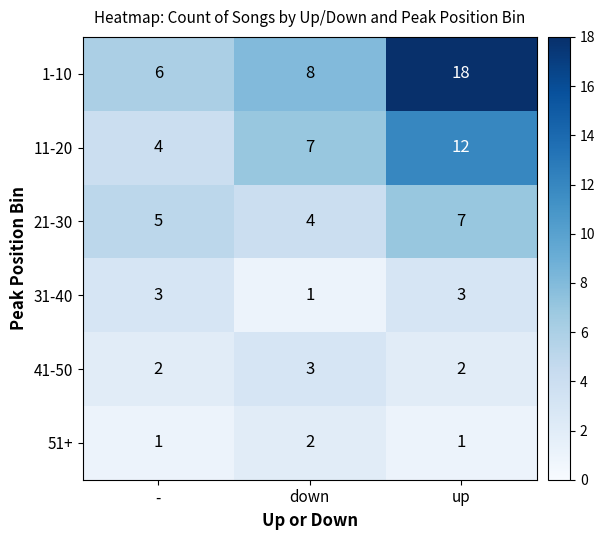

Which series has the largest range (max minus min)?

1-10